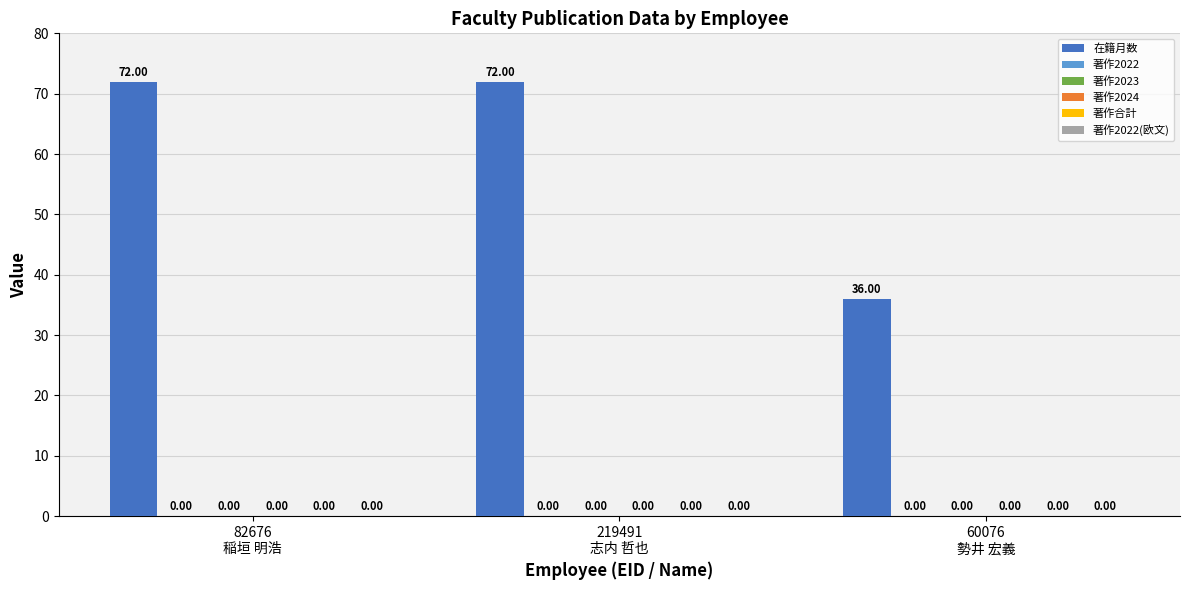

What is the label of the 1st bar from the right?

60076
勢井 宏義